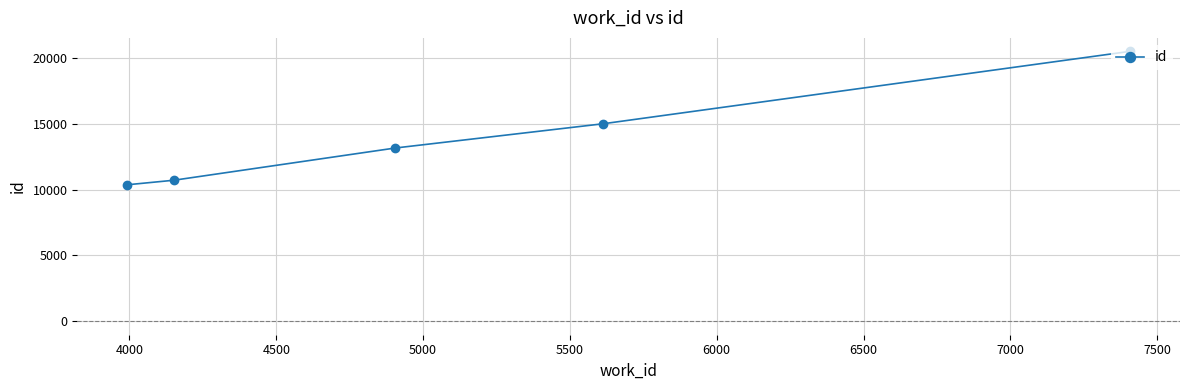

What is the sum of all values?

69734